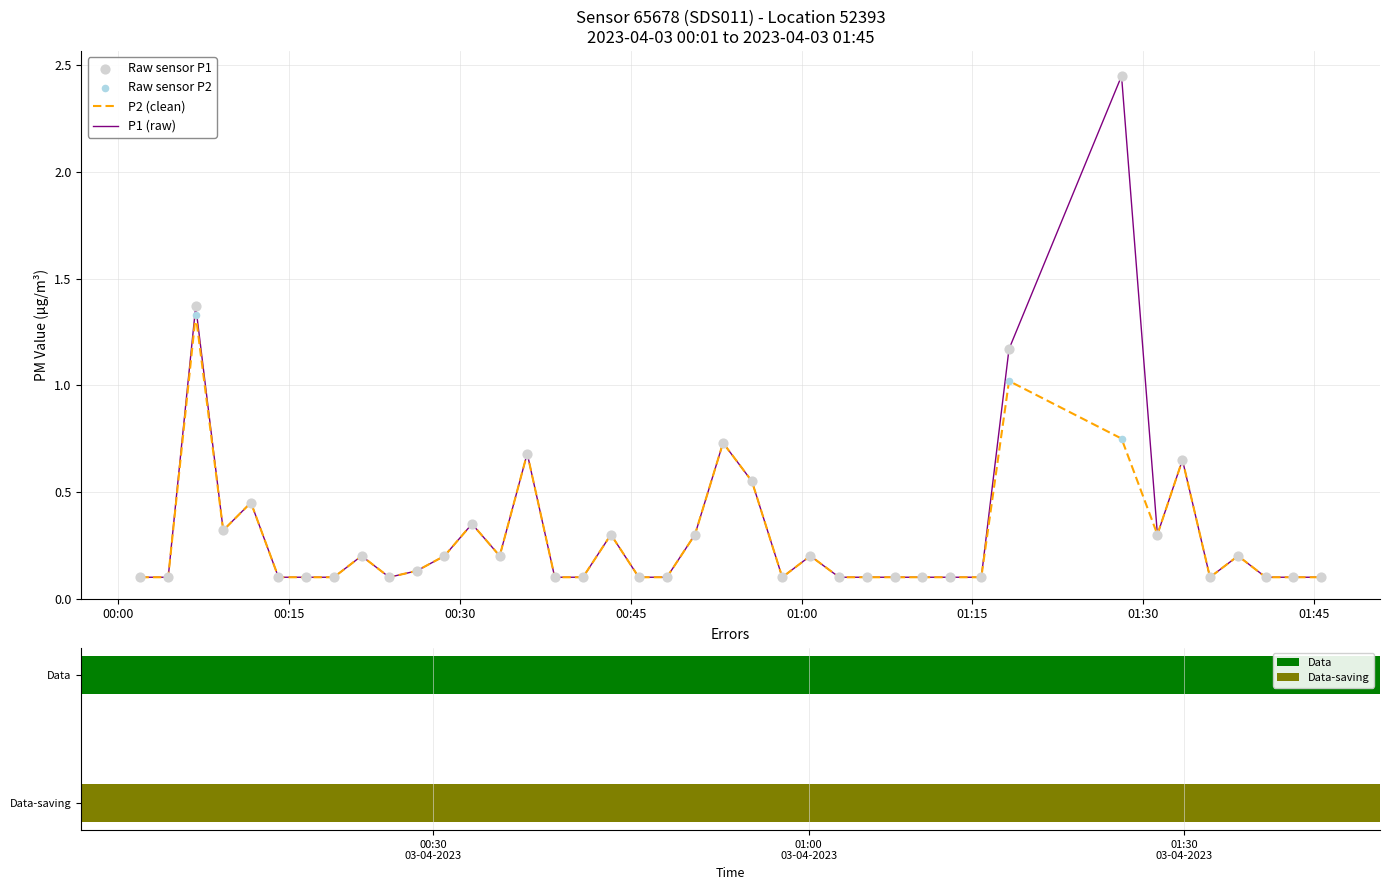

Which series has the widest spread of Y values?

P1 (raw)